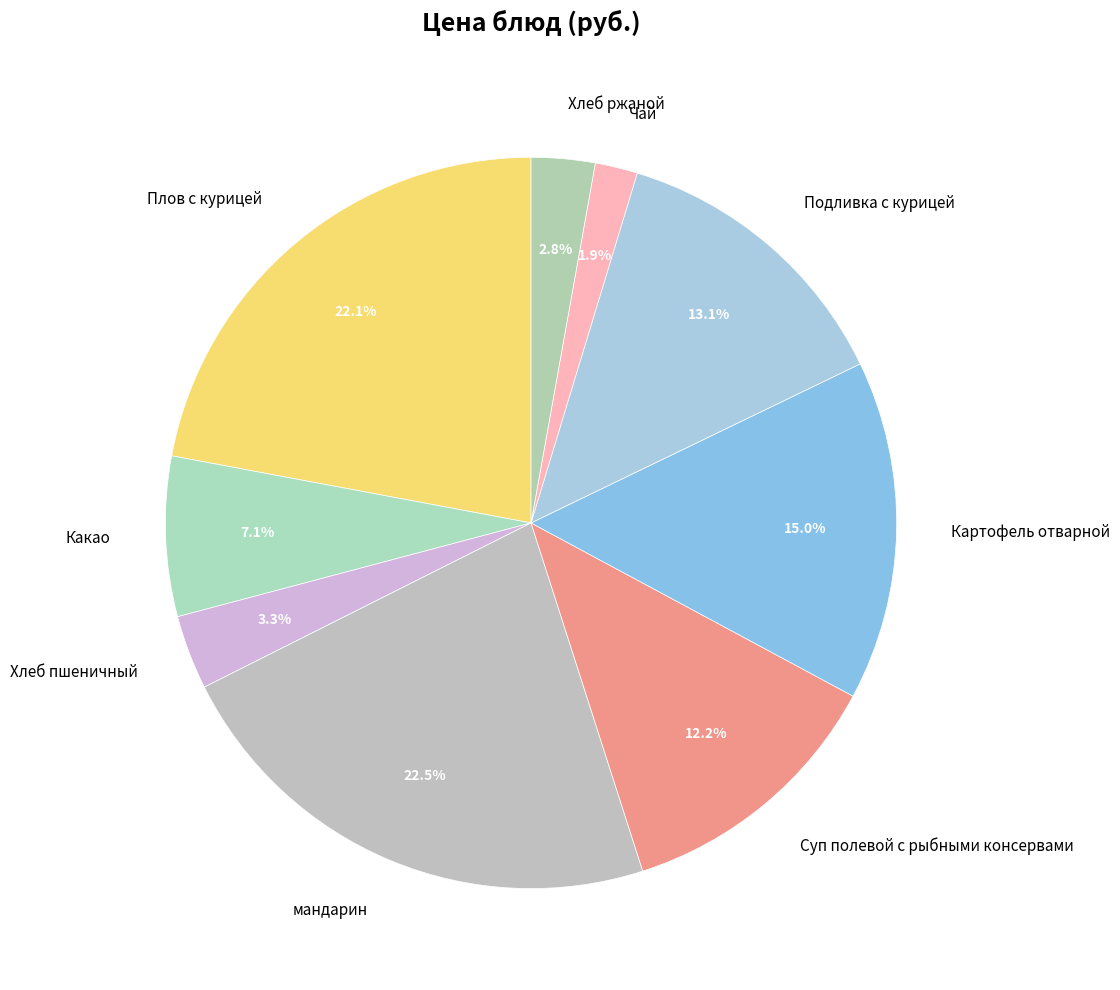

What is the smallest slice in the pie chart?

Чай